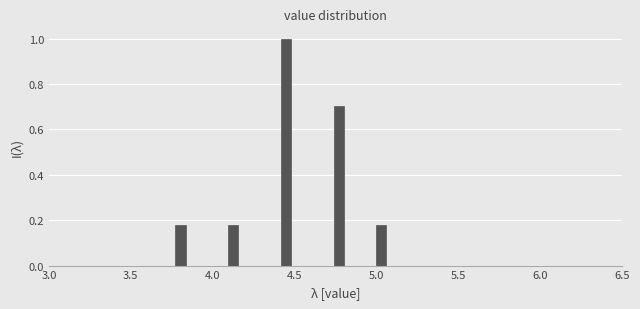

Around what value on the x-axis is the tallest bar? Give the approximate position of its centre, as read against the axis.

4.45